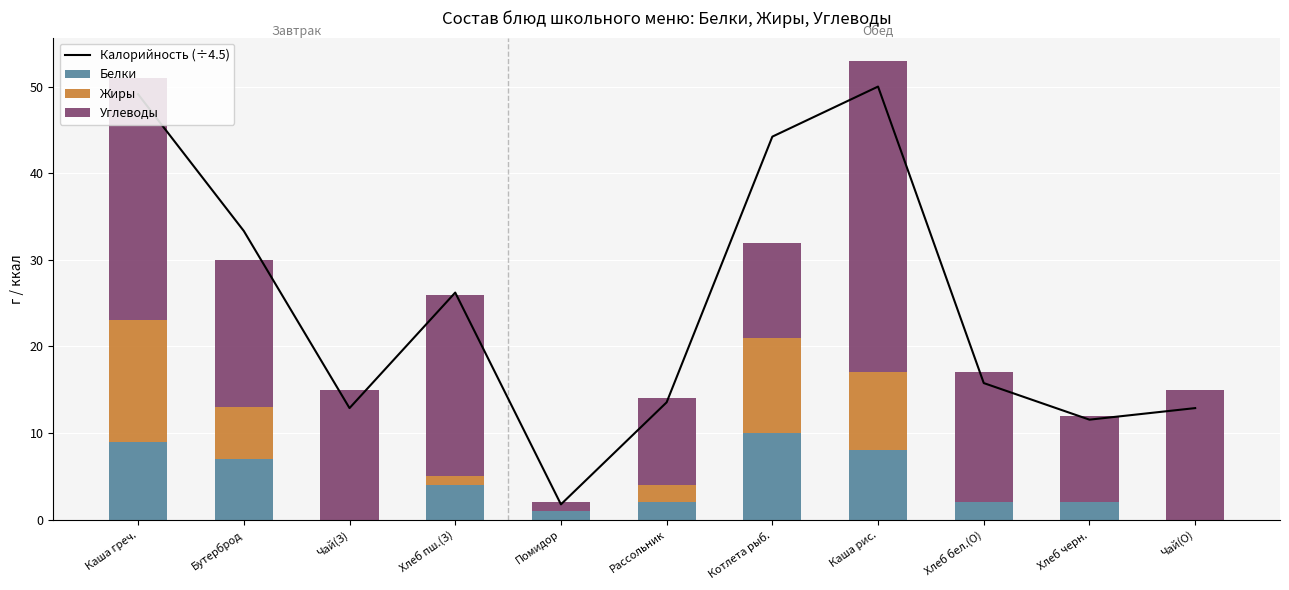

Reading left to right, transcribe all the data shown in this chart.

Калорийность (÷4.5): 49.1	33.3	12.9	26.2	1.8	13.6	44.2	50.0	15.8	11.6	12.9
Белки: 9.0	7.0	0.0	4.0	1.0	2.0	10.0	8.0	2.0	2.0	0.0
Жиры: 14.0	6.0	0.0	1.0	0.0	2.0	11.0	9.0	0.0	0.0	0.0
Углеводы: 28.0	17.0	15.0	21.0	1.0	10.0	11.0	36.0	15.0	10.0	15.0